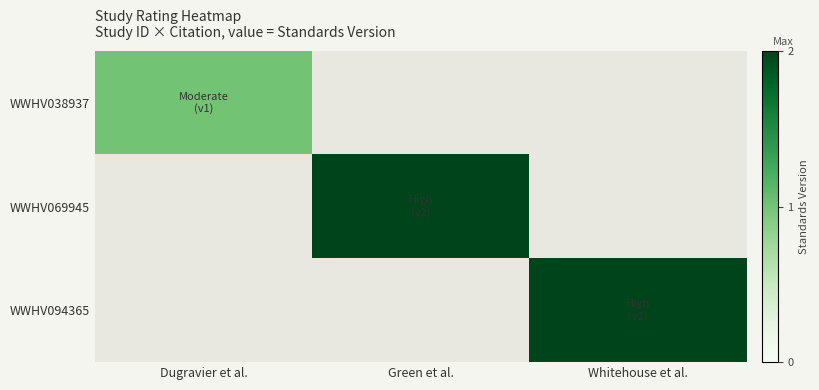

How many categories are shown in the chart?

3